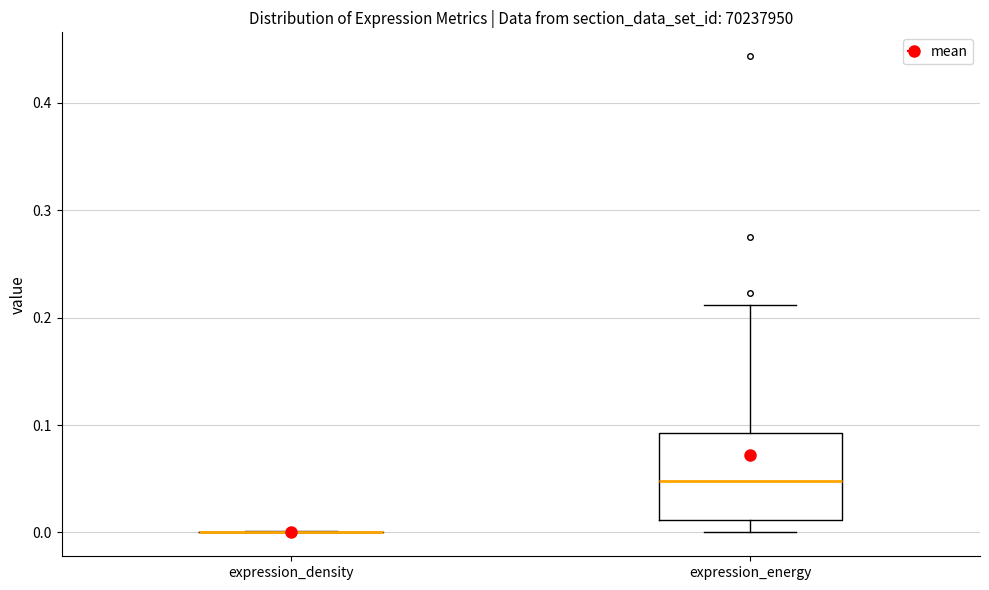

Reading left to right, read every box against the y-axis: the position of its median line, the range the box covers, and the ends of its whiskers. The values are not printed on the chart, so give them approximately, as read against the axis.

expression_density: box collapsed to a line at 0.00, whiskers 0.00 to 0.00
expression_energy: median 0.05, box 0.01 to 0.09, whiskers 0.00 to 0.21